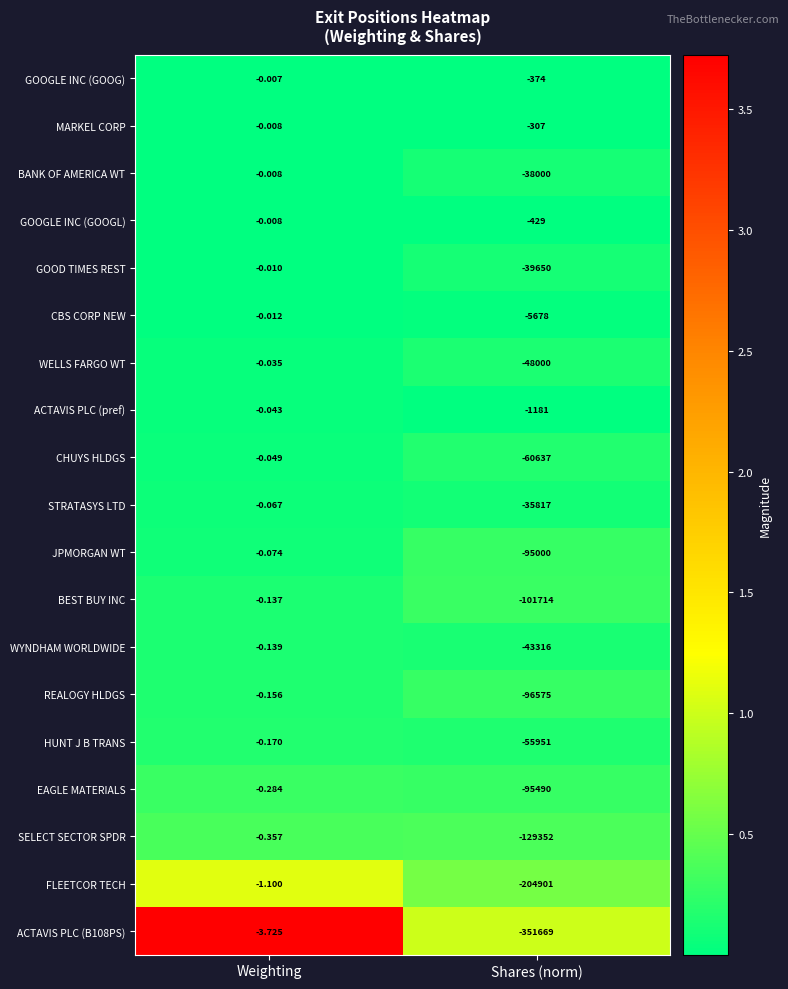

Count the number of categories in the chart.

2